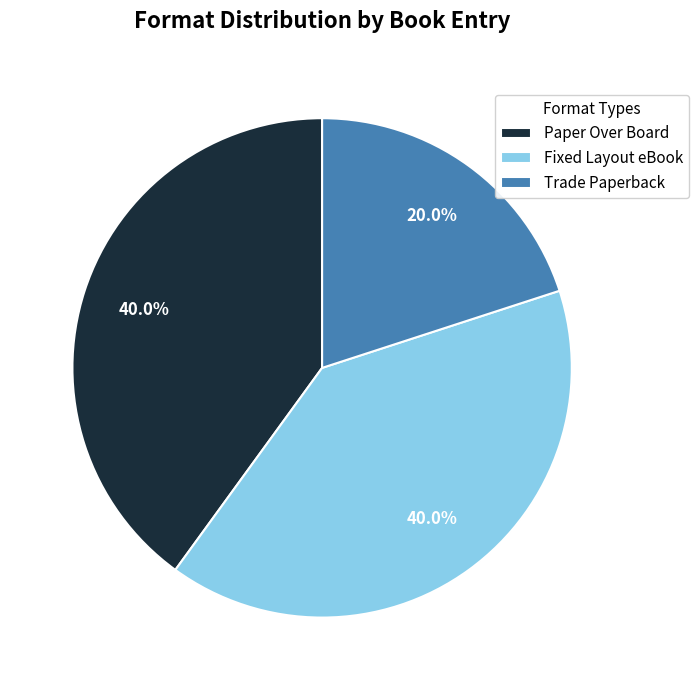

Does any single category account for the majority?

No